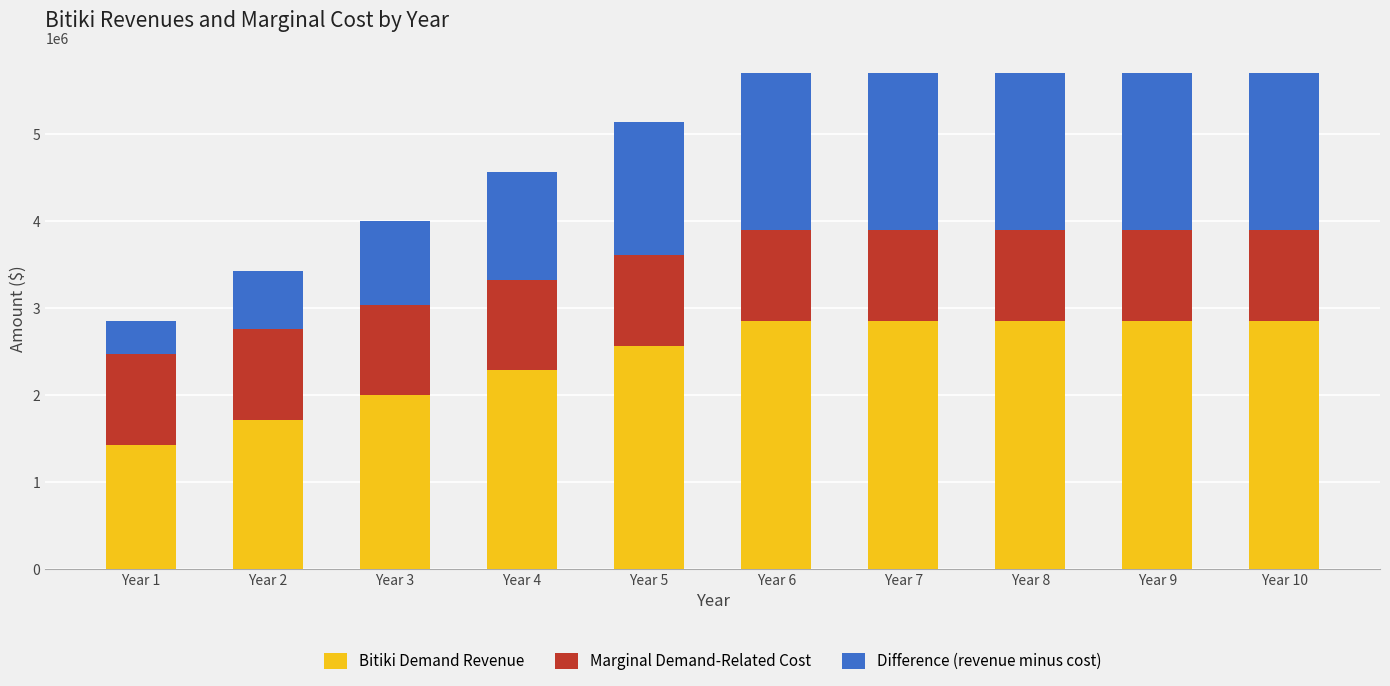

What is the highest value of the Bitiki Demand Revenue series?

2854800.0